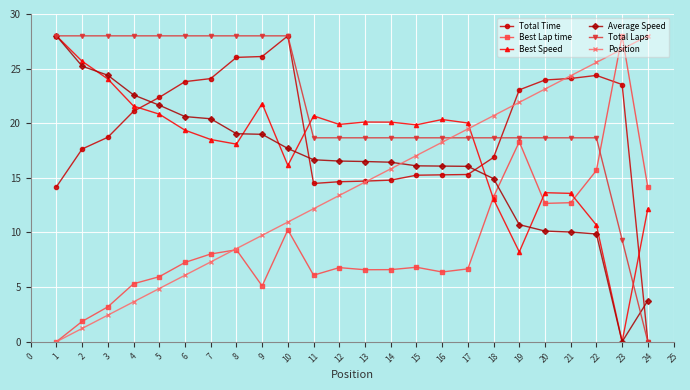

What is the value of the Total Time point at the 15th from the left?

15.2